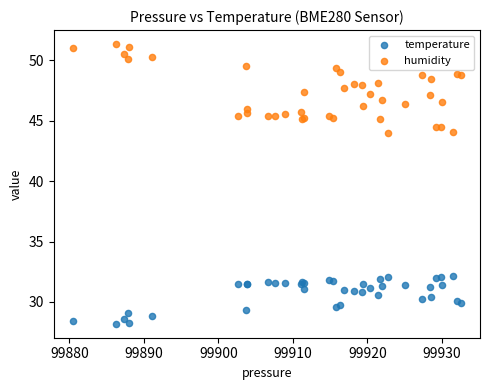

Which series contains the highest Y value?

humidity